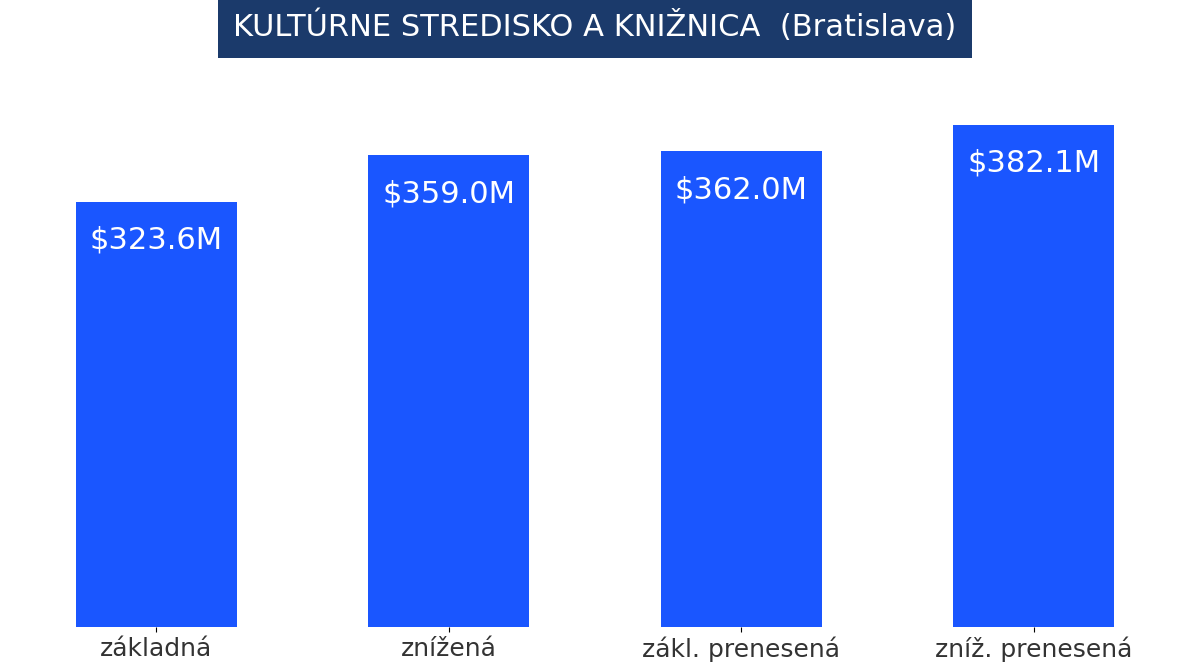

What is the sum of the values at zákl. prenesená and základná?

685.6